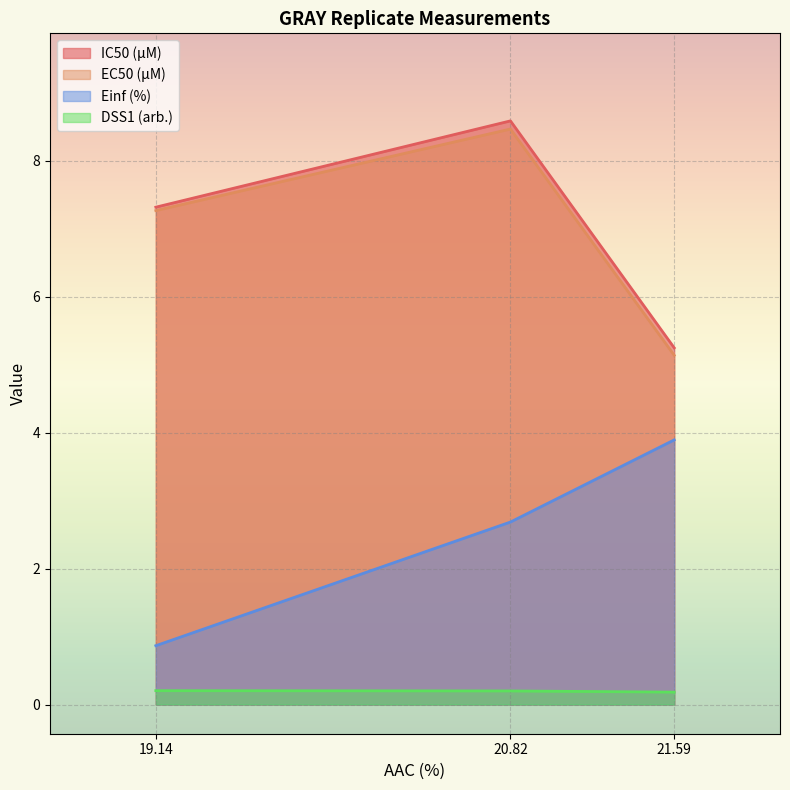

The Einf (%) series shows 3.9 at 21.59. True or false?

True